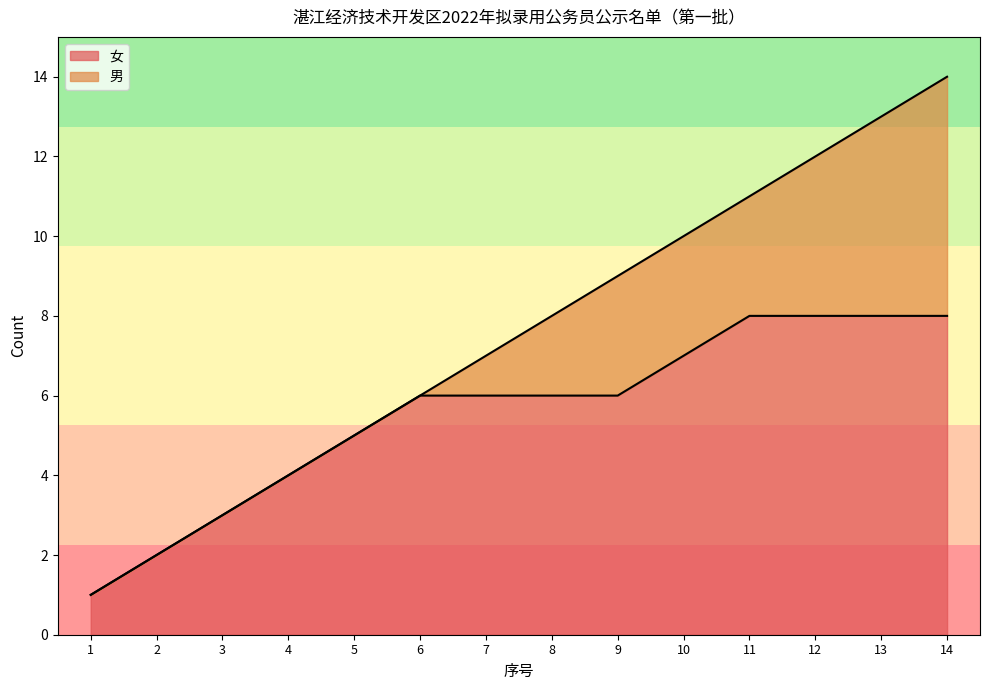

What is the highest value of the 女 series?

8